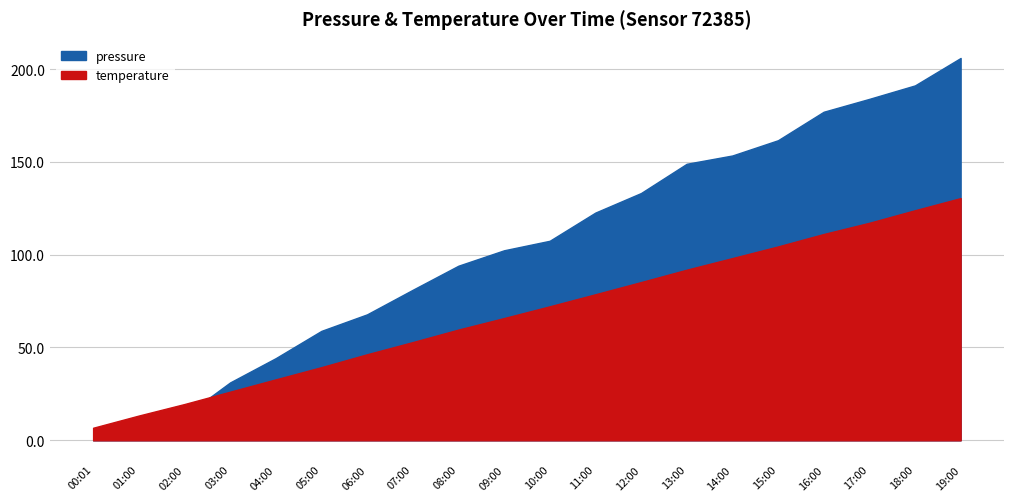

What is the difference between the second highest and second lowest values in the pressure series?

11.3